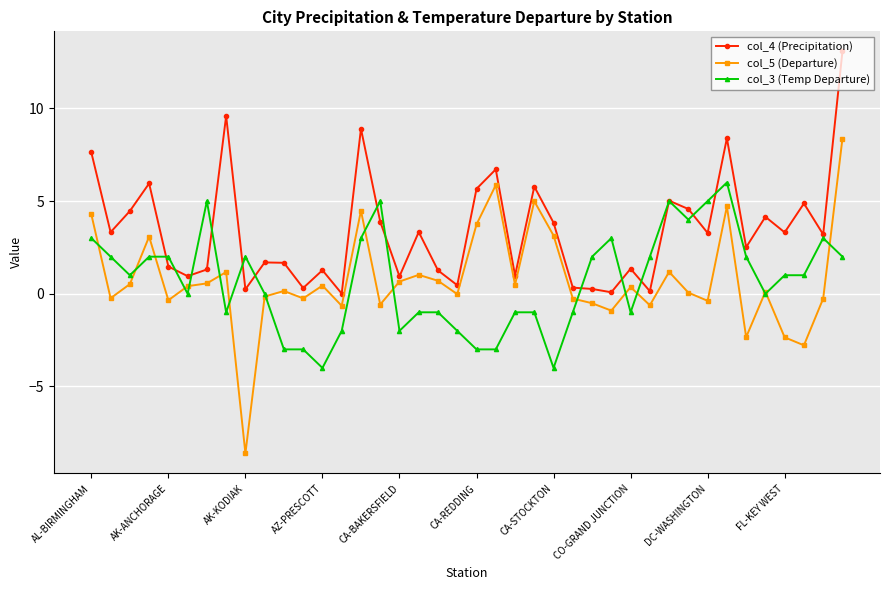

What is the difference between the maximum and minimum values in the col_5 (Departure) series?

17.0